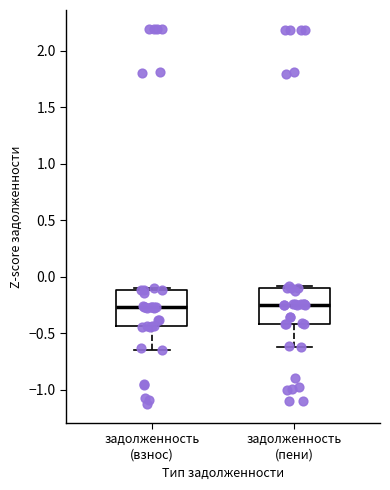

Reading left to right, read every box against the y-axis: the position of its median line, the range the box covers, and the ends of its whiskers. The values are not printed on the chart, so give them approximately, as read against the axis.

задолженность (взнос): median -0.25, box -0.45 to -0.10, whiskers -0.65 to -0.10 (just above the box's upper edge)
задолженность (пени): median -0.25, box -0.40 to -0.10, whiskers -0.60 to -0.10 (just above the box's upper edge)